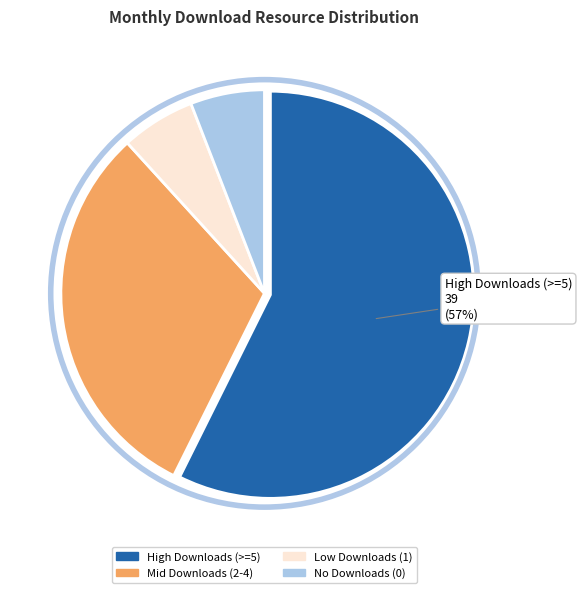

To the nearest percent, what is the average slice percentage?

25%